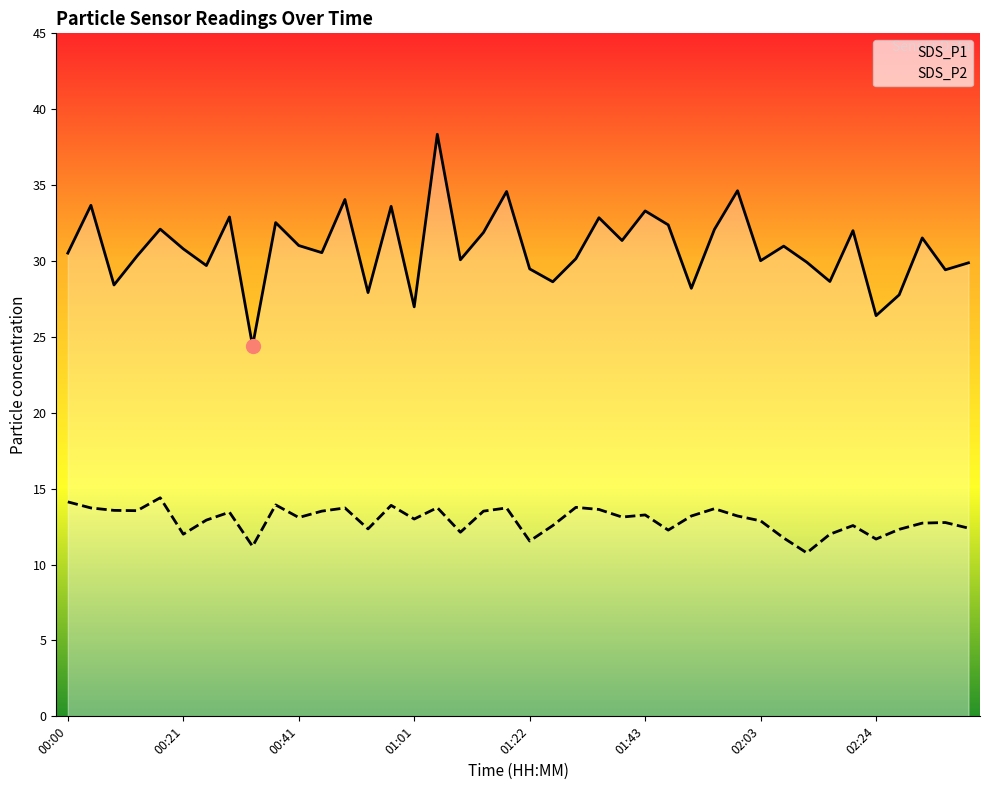

What are all the series names shown in the legend?

SDS_P1, SDS_P2